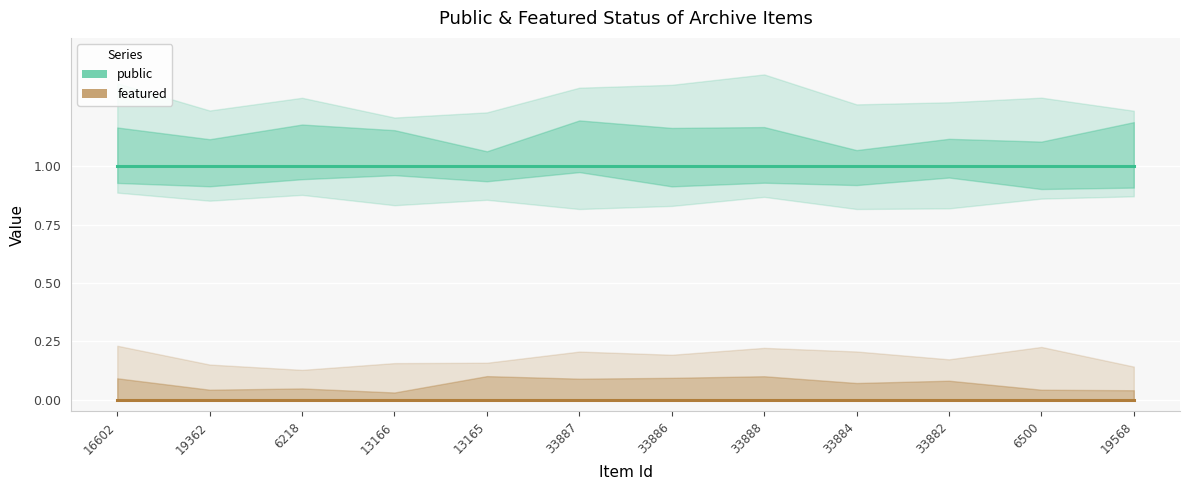

True or false: public has more than 1 points higher than both neighbors.

False